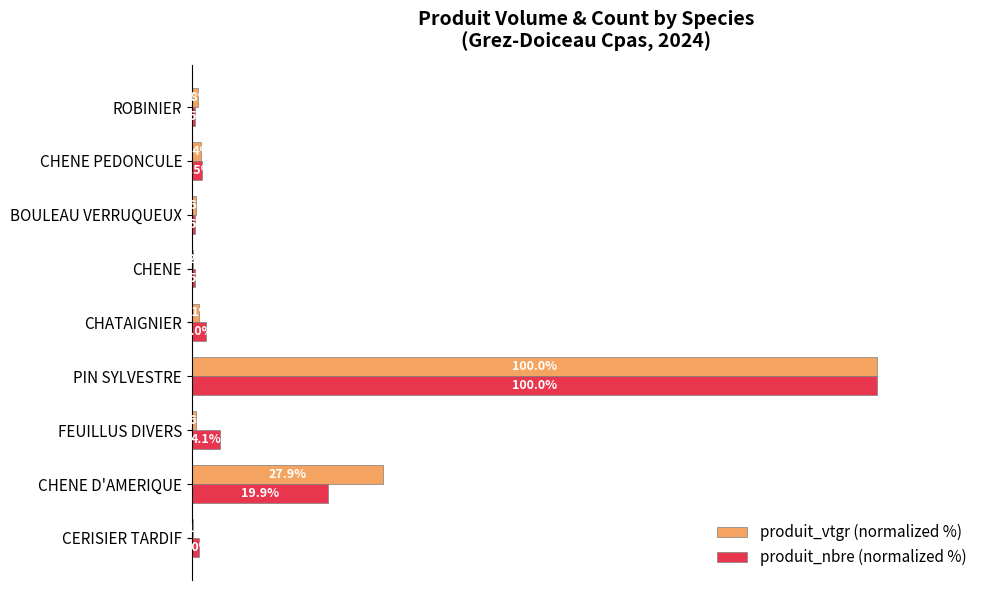

Which category has the highest value in the produit_vtgr (normalized %) series?

PIN SYLVESTRE